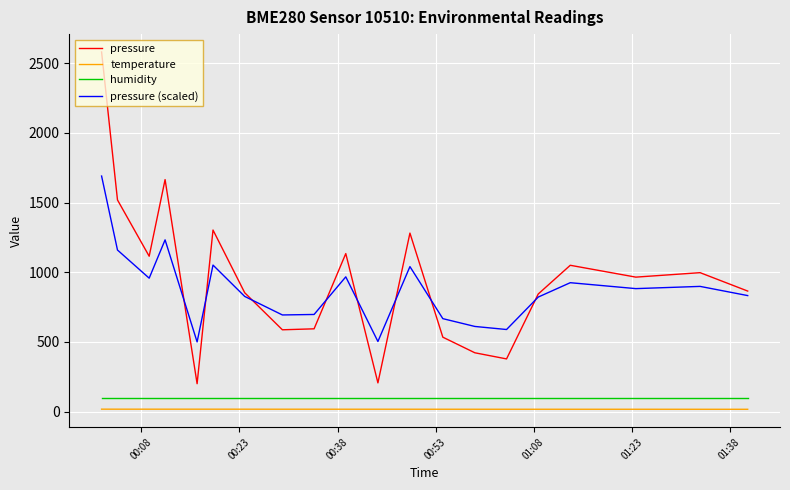

Which series has the widest spread of values?

pressure